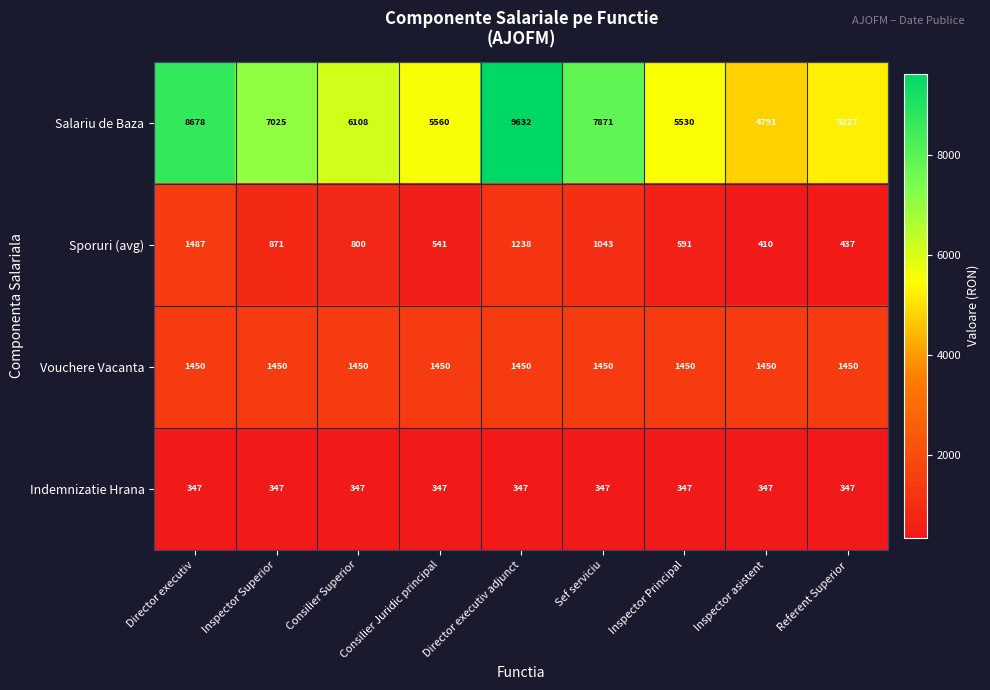

What is the total value across all series at Sef serviciu?

10711